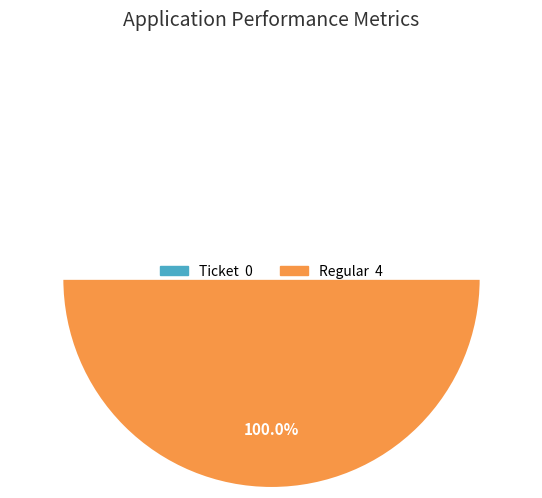

To the nearest percent, what portion does Regular represent?

100%